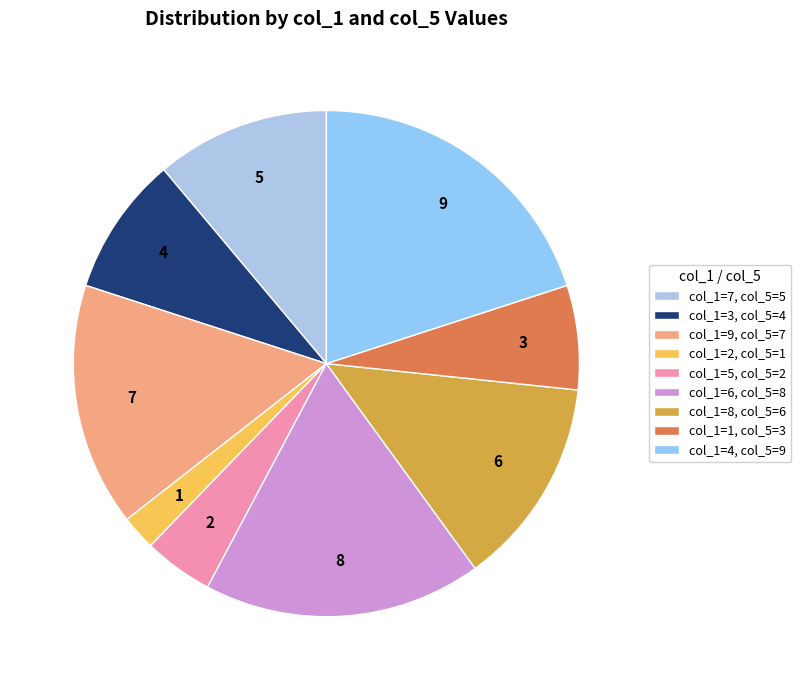

Rank the categories by value from lowest to highest.

col_1=2, col_5=1, col_1=5, col_5=2, col_1=1, col_5=3, col_1=3, col_5=4, col_1=7, col_5=5, col_1=8, col_5=6, col_1=9, col_5=7, col_1=6, col_5=8, col_1=4, col_5=9